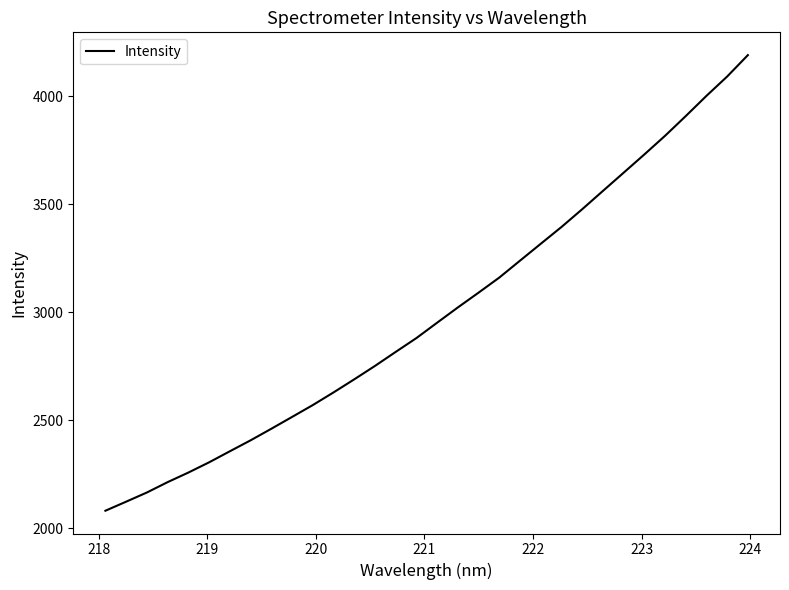

What is the minimum value shown in the chart?

2080.9